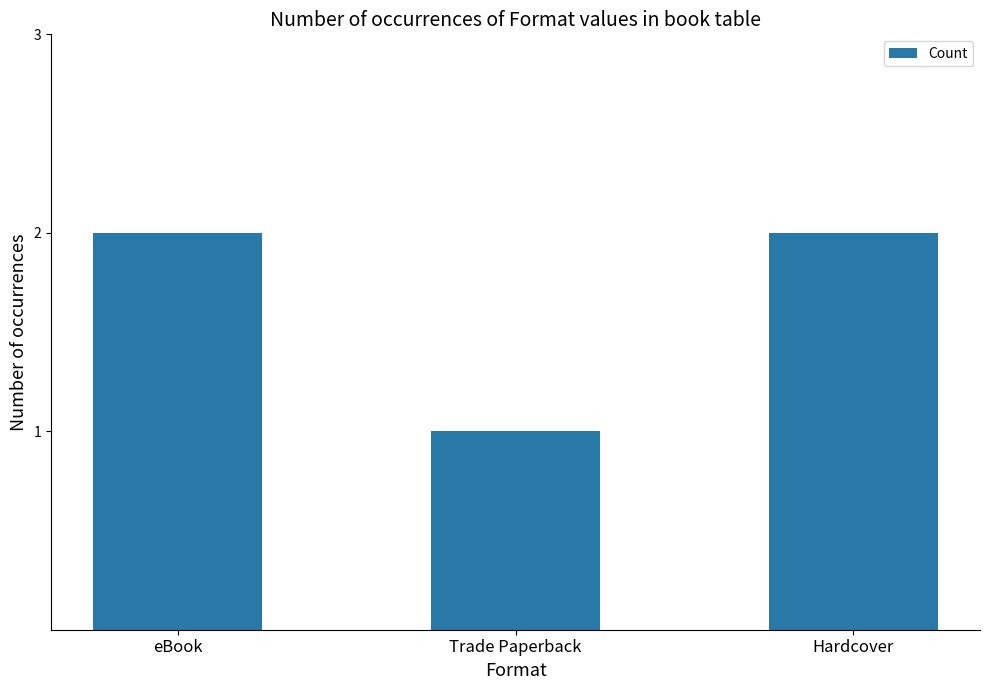

Reading left to right, transcribe all the data shown in this chart.

2	1	2